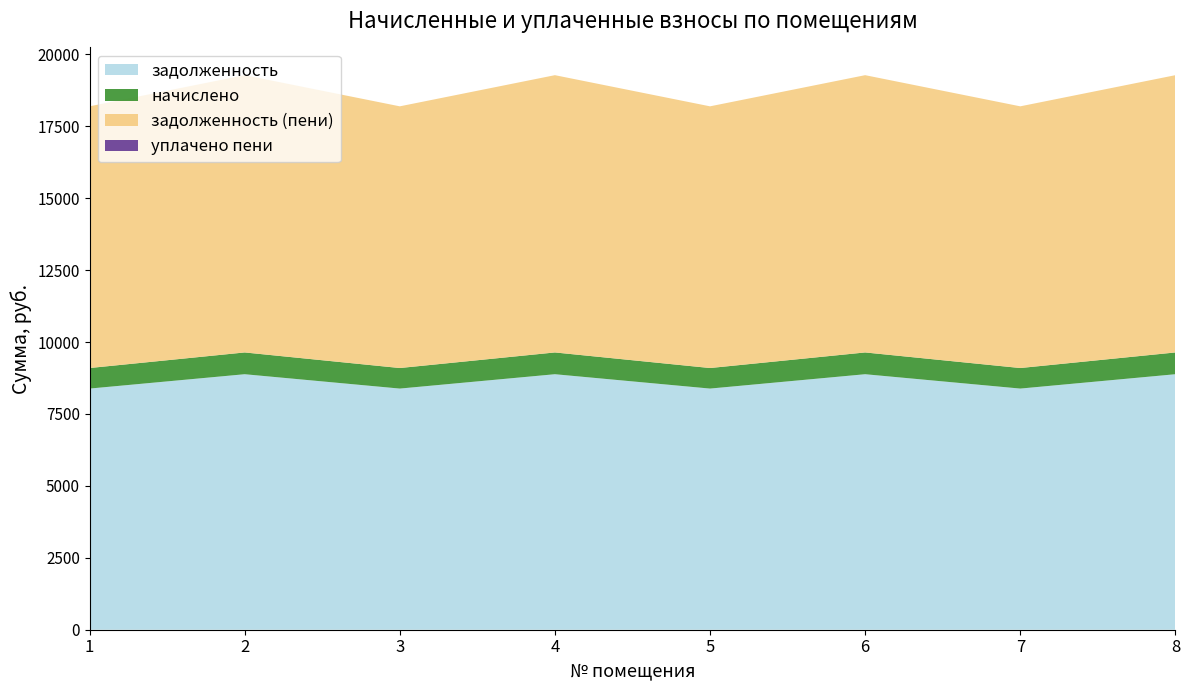

Reading right to left, transcribe all the data shown in this chart.

задолженность: 8=8882.2	7=8383.2	6=8882.2	5=8383.2	4=8882.2	3=8383.2	2=8882.2	1=8383.2
начислено: 8=757.0	7=714.4	6=757.0	5=714.4	4=757.0	3=714.4	2=757.0	1=714.4
задолженность (пени): 8=9639.2	7=9097.6	6=9639.2	5=9097.6	4=9639.2	3=9097.6	2=9639.2	1=9097.6
уплачено пени: 8=0.0	7=0.0	6=0.0	5=0.0	4=0.0	3=0.0	2=0.0	1=0.0